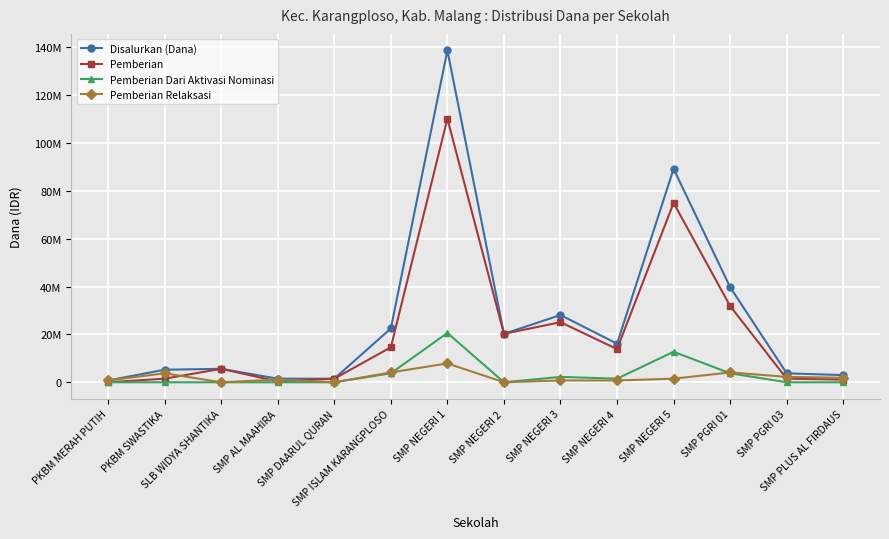

What are all the series names shown in the legend?

Disalurkan (Dana), Pemberian, Pemberian Dari Aktivasi Nominasi, Pemberian Relaksasi